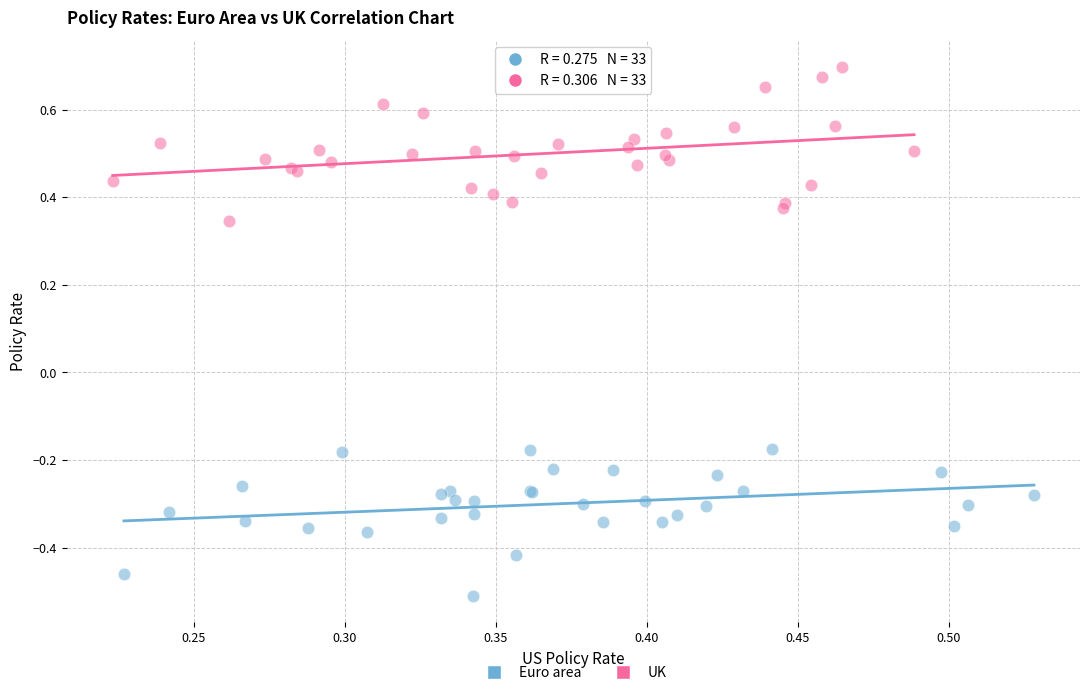

Which series contains the highest Y value?

UK